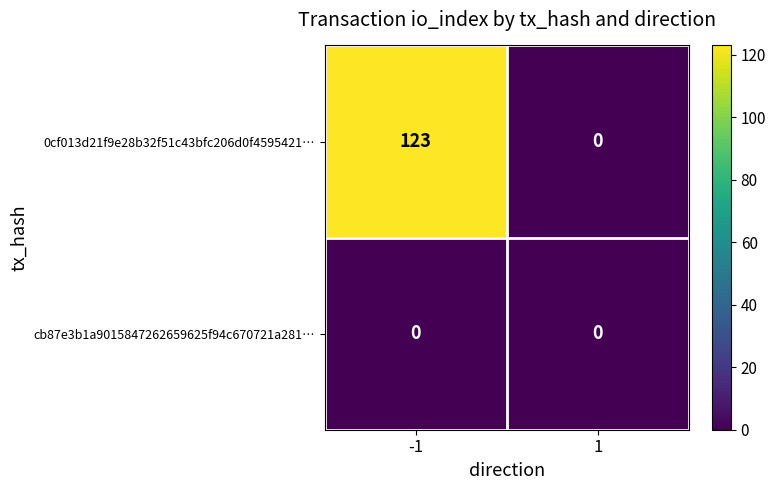

True or false: 0cf013d21f9e28b32f51c43bfc206d0f4595421… has a value of 212 at -1.

False